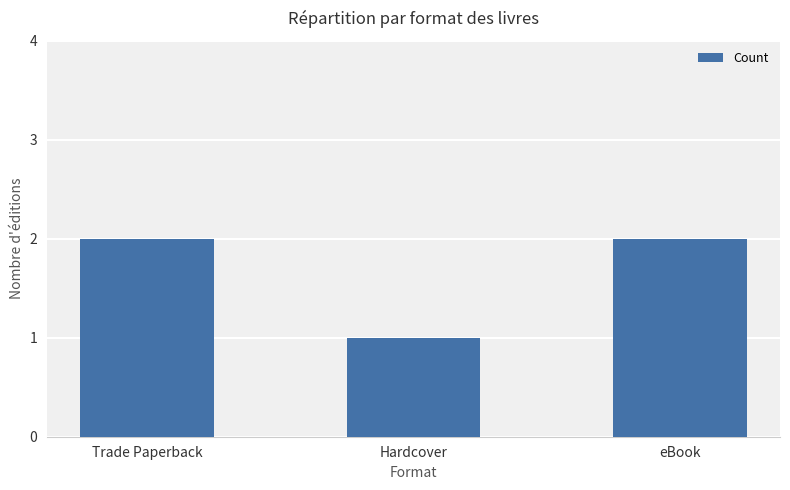

Reading left to right, transcribe all the data shown in this chart.

2	1	2